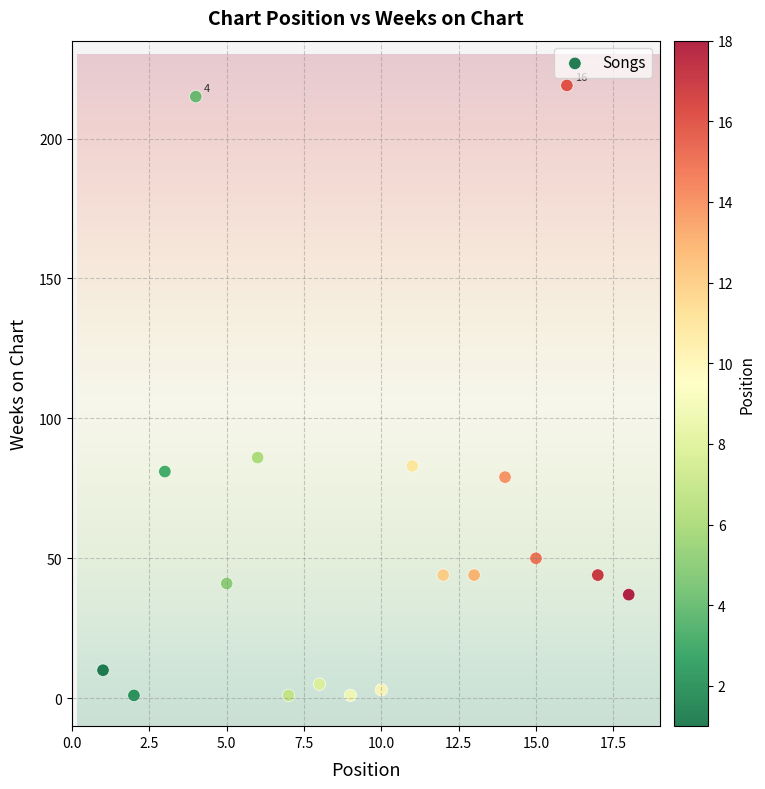

What Y value in the scatter plot is closest to 110?

86